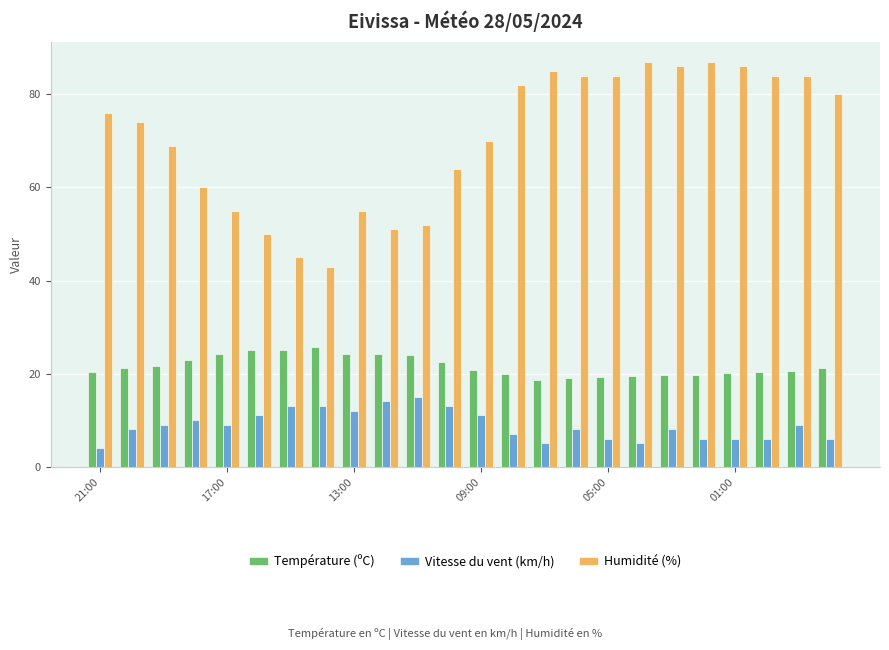

What is the maximum value for Température (ºC)?

25.7